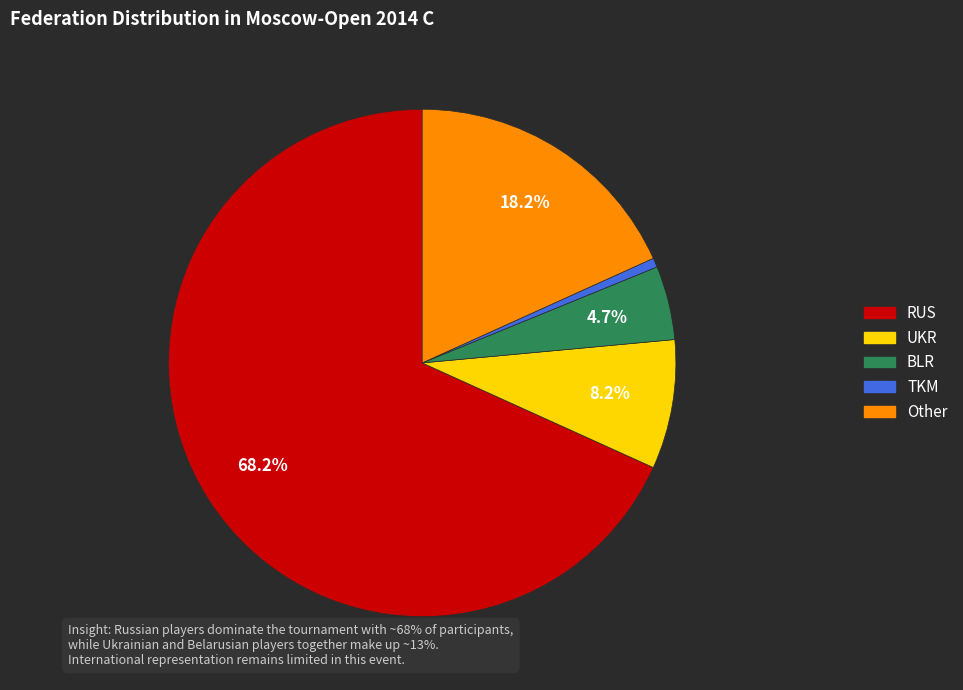

What percentage is the Other slice, to the nearest percent?

18%